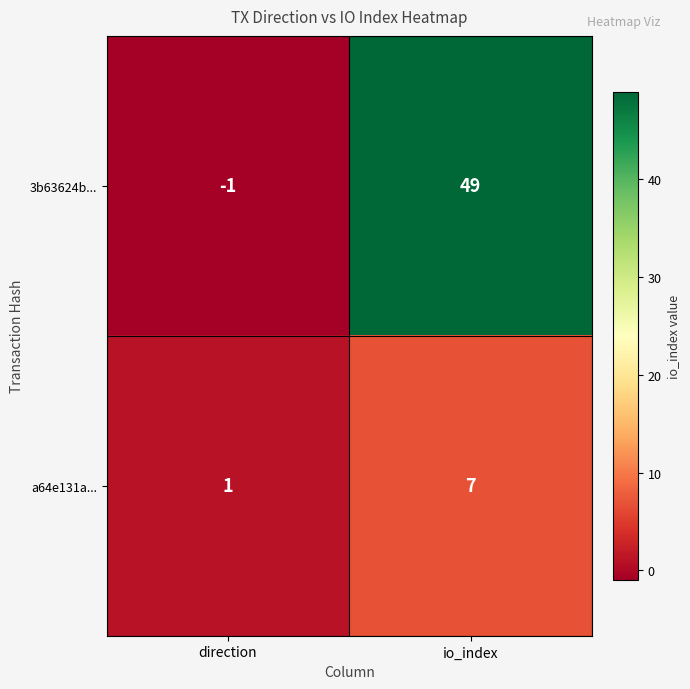

How many distinct data groups are displayed?

2